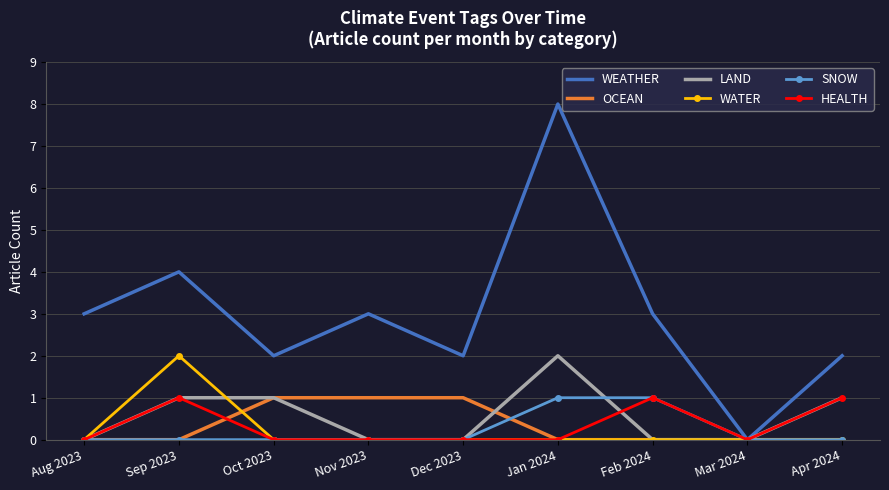

Count the WEATHER values in the range 2 to 3.

6